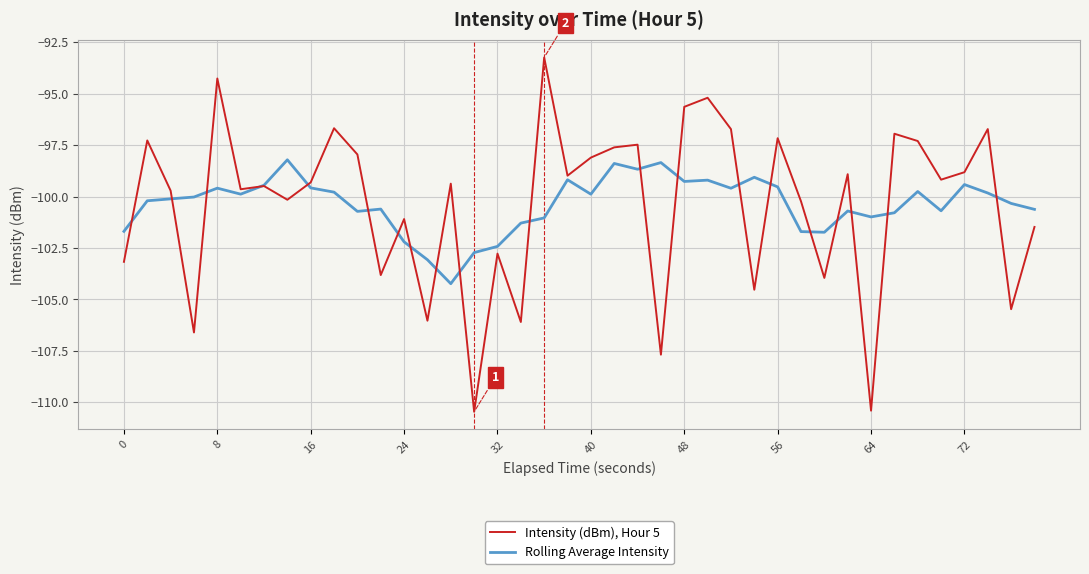

Is this an area chart (filled region under the line)?

No